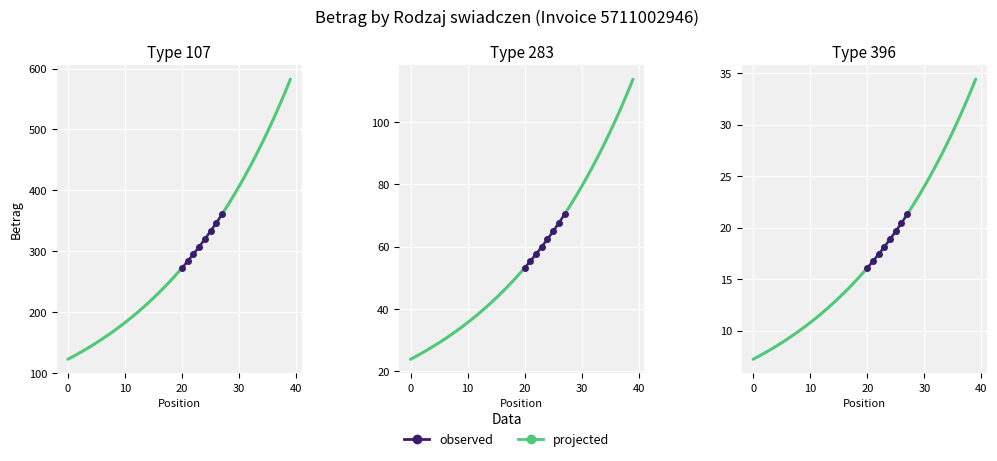

What is the difference between the second highest and minimum values in the Rodzaj swiadczen series?

176.0